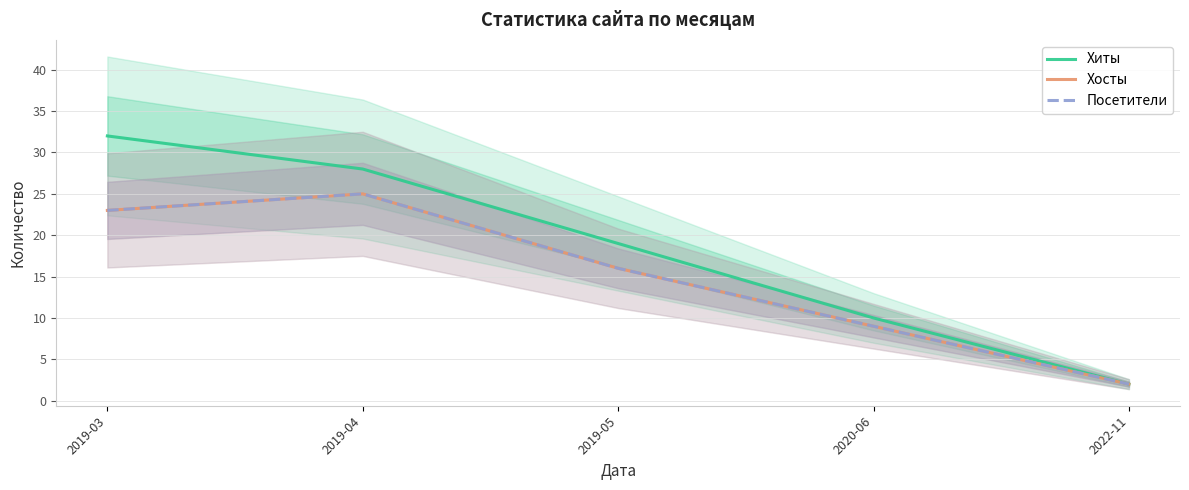

What is the difference between the maximum and minimum values in the Посетители series?

23